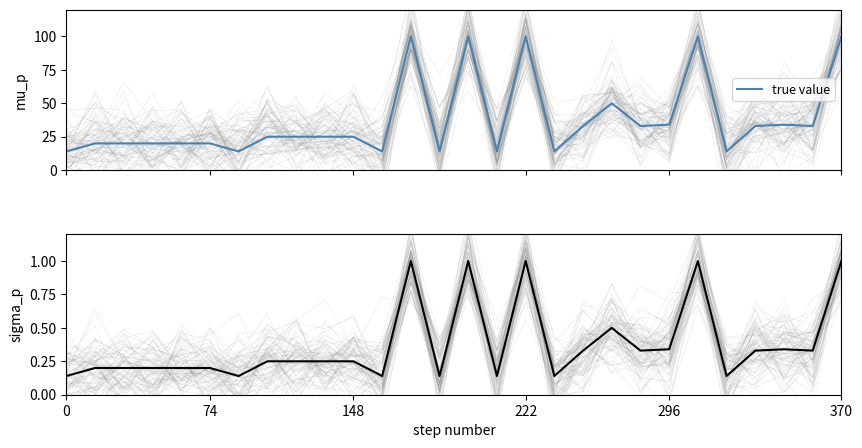

At which category is the sum across all series the highest?

12